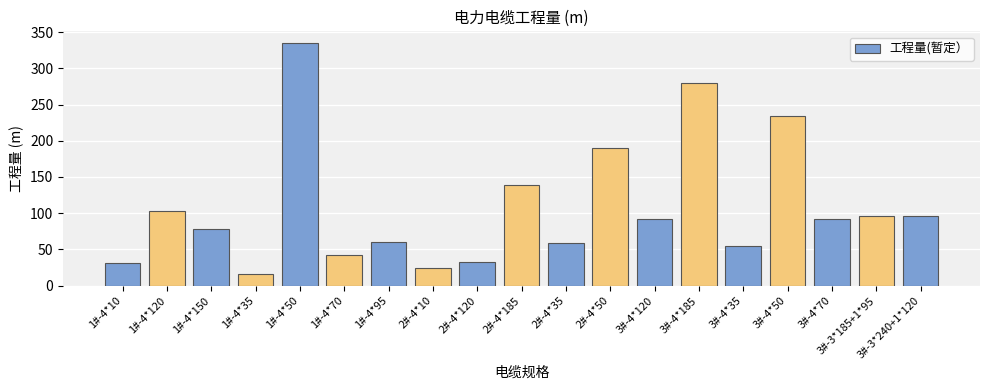

What is the label of the 4th bar from the right?

3#-4*50